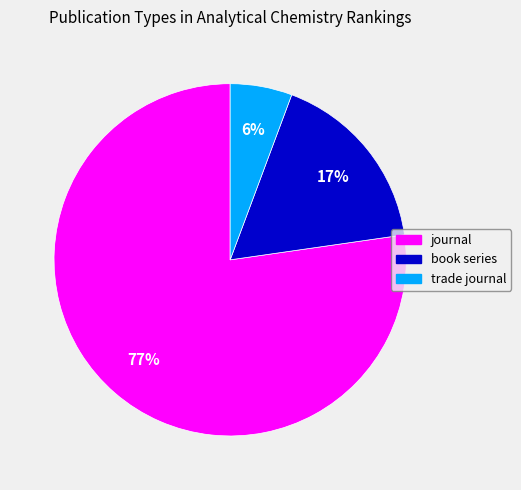

What is the smallest slice in the pie chart?

trade journal